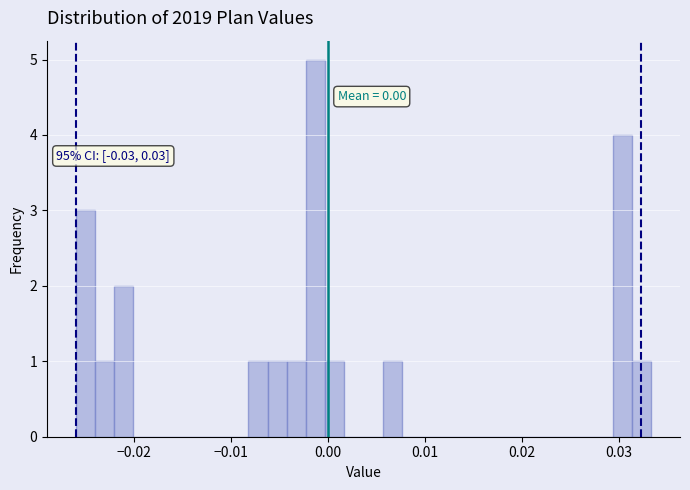

Read against the x-axis, roughly where is the centre of the tallest bar?

-0.001